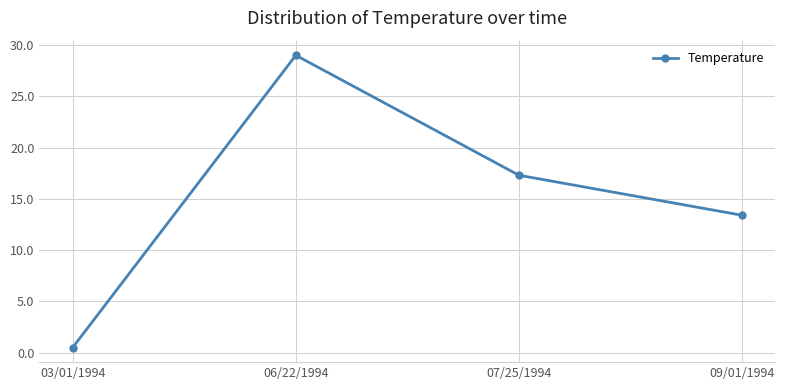

How many series are shown in this chart?

1